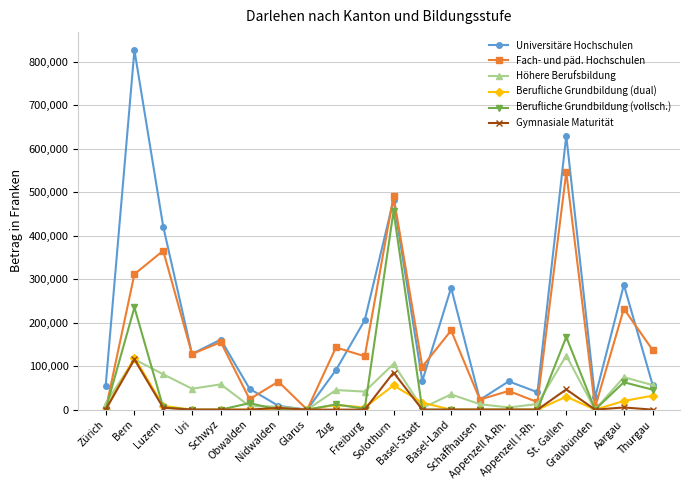

At which category does Universitäre Hochschulen reach its first local valley?

Uri